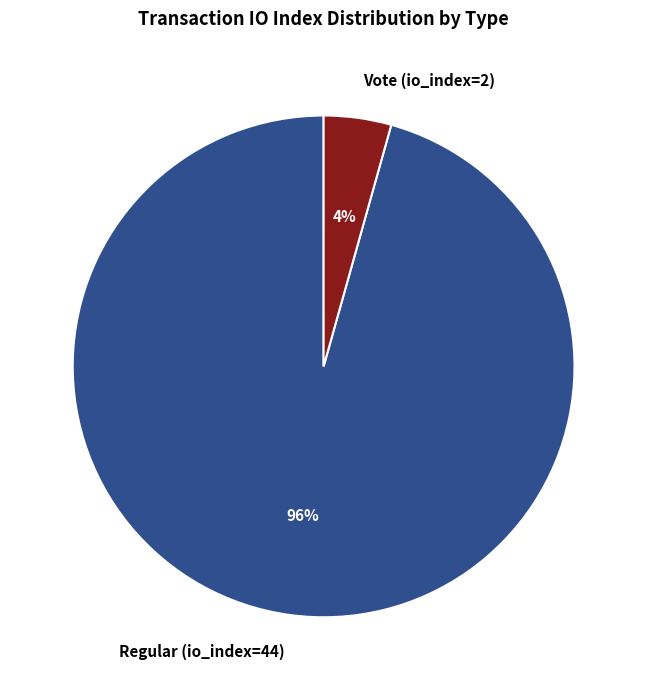

To the nearest percent, what percentage of the pie is Regular (io_index=44)?

96%